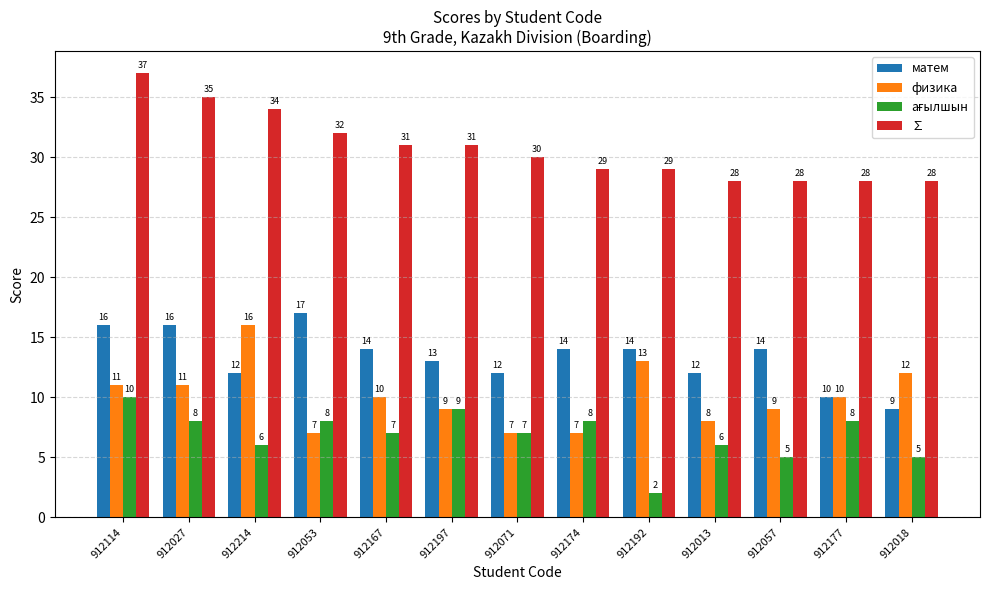

Count the number of data series in this chart.

4